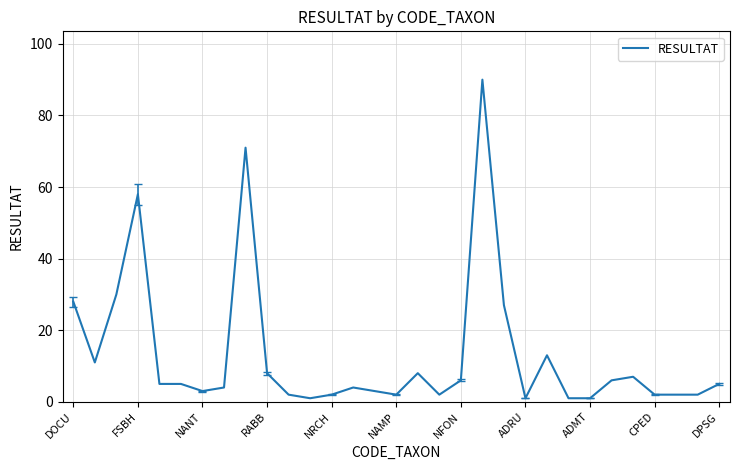

What is the maximum value shown in the chart?

90